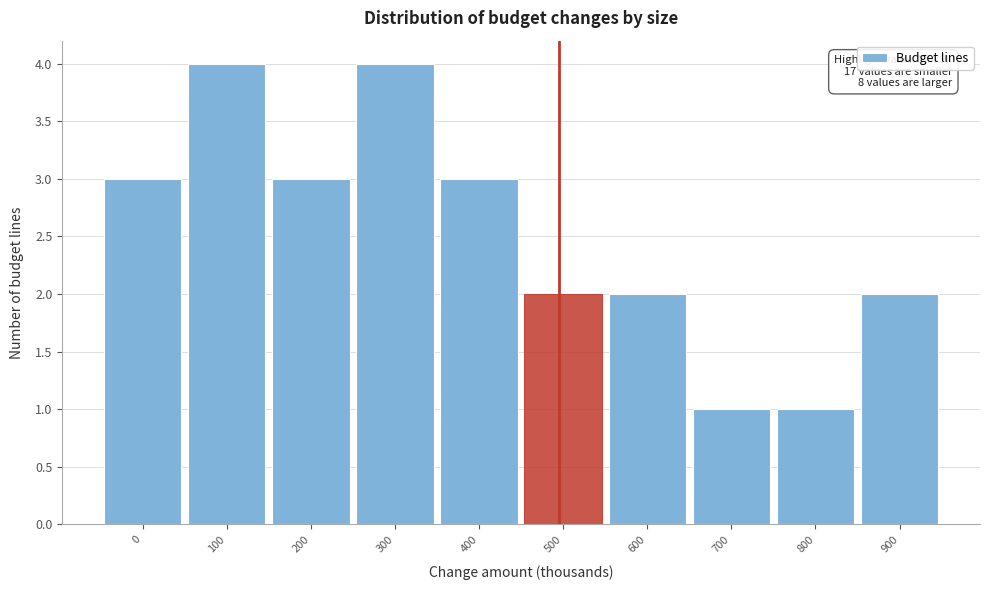

Reading right to left, transcribe all the data shown in this chart.

900=2	800=1	700=1	600=2	500=2	400=3	300=4	200=3	100=4	0=3